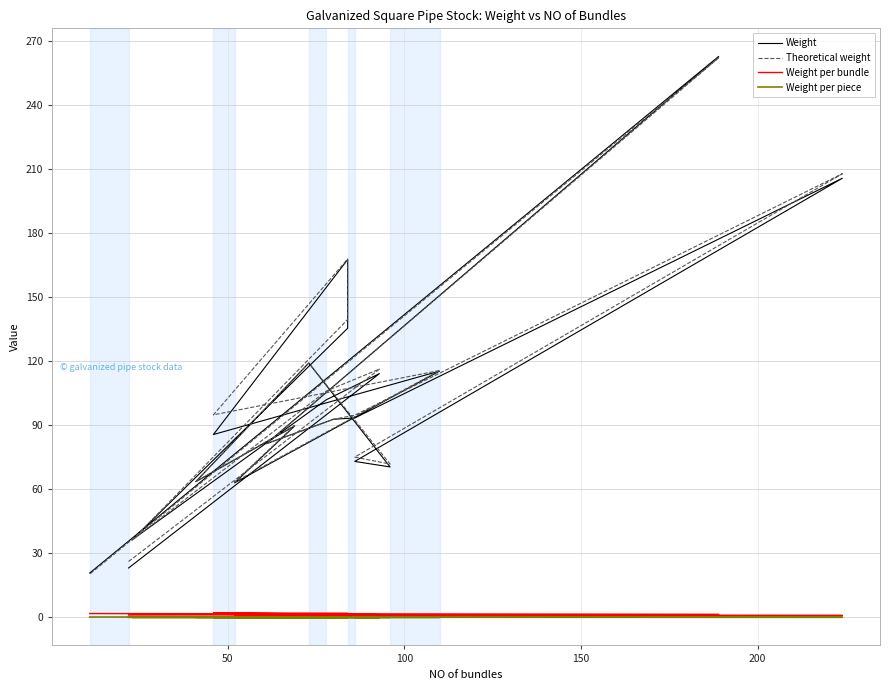

Does the chart display data point markers on the line(s)?

No